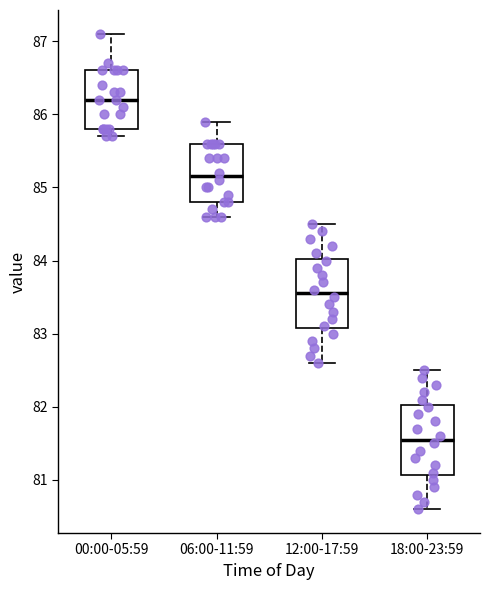

Reading left to right, read every box against the y-axis: the position of its median line, the range the box covers, and the ends of its whiskers. The values are not printed on the chart, so give them approximately, as read against the axis.

00:00-05:59: median 86.2, box 85.8 to 86.6, whiskers 85.7 to 87.1
06:00-11:59: median 85.2, box 84.8 to 85.6, whiskers 84.6 to 85.9
12:00-17:59: median 83.6, box 83.1 to 84.0, whiskers 82.6 to 84.5
18:00-23:59: median 81.6, box 81.1 to 82.0, whiskers 80.6 to 82.5